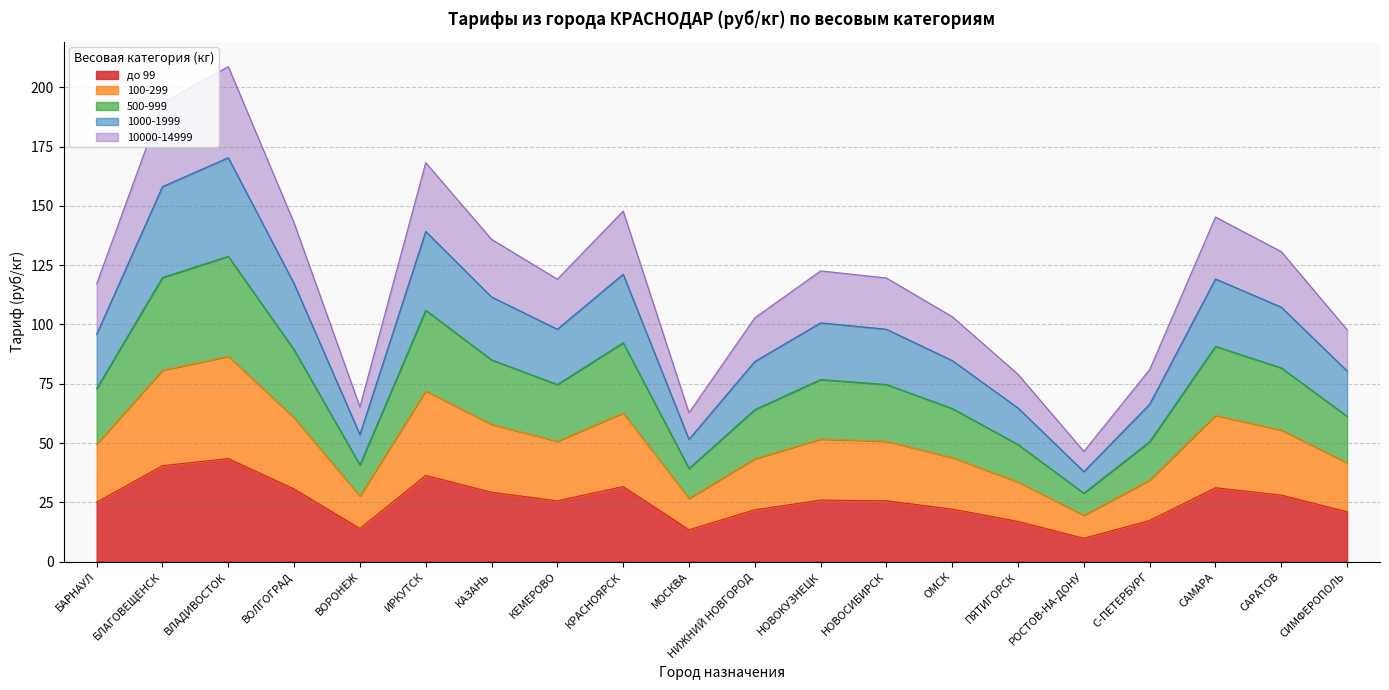

What is the maximum value for до 99?

43.5